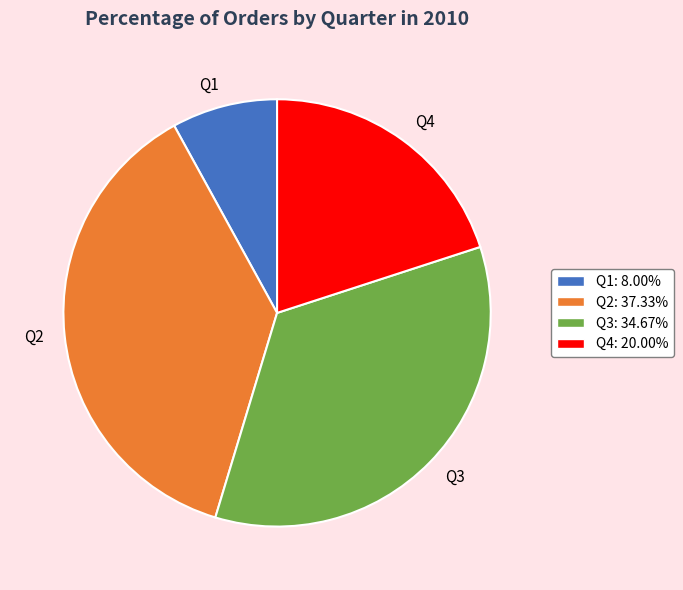

Which has a higher value, Q2 or Q3?

Q2